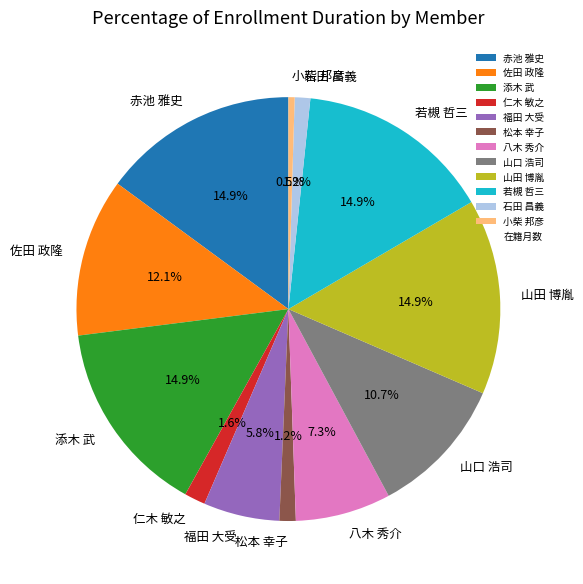

To the nearest percent, what is the combined percentage of 山口 浩司 and 佐田 政隆?

23%